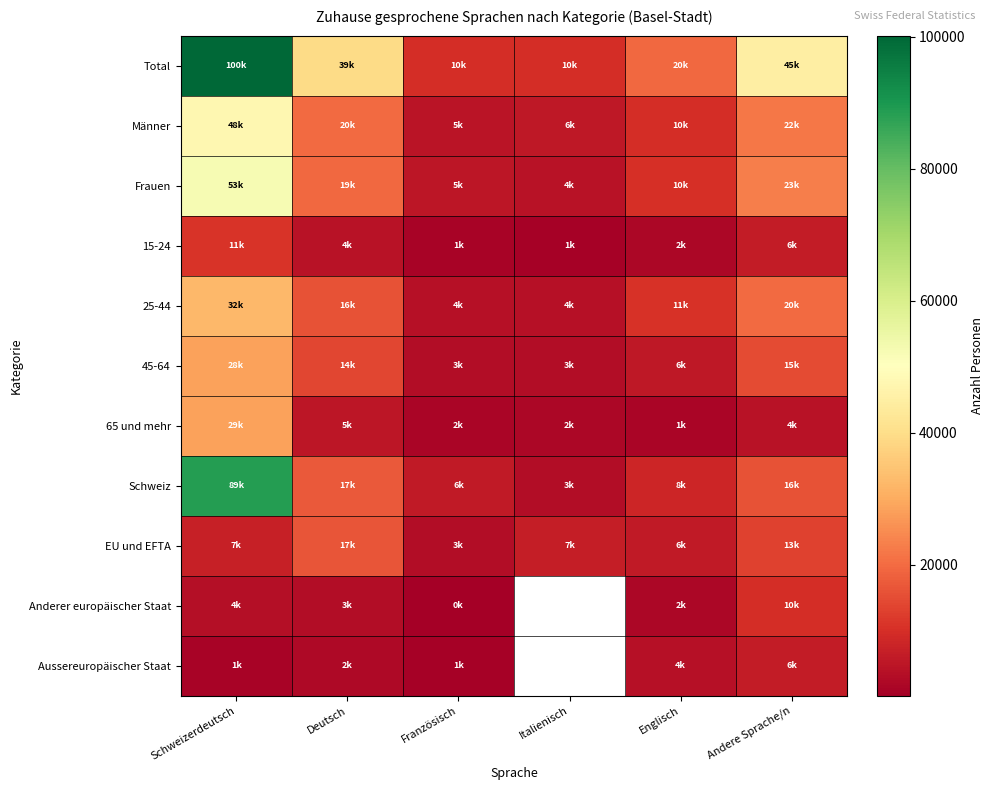

What is the difference between the maximum and minimum values in the Frauen series?

48403.8